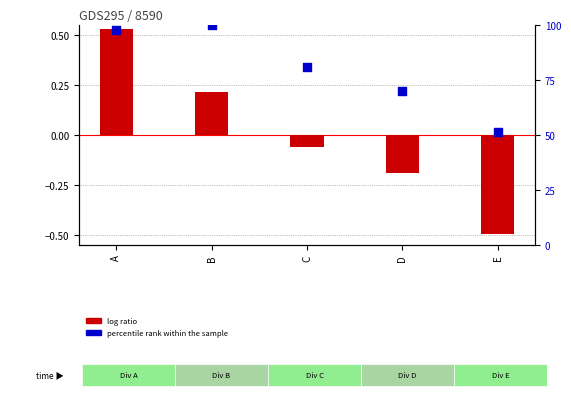

Which series reaches the minimum Y coordinate?

log ratio